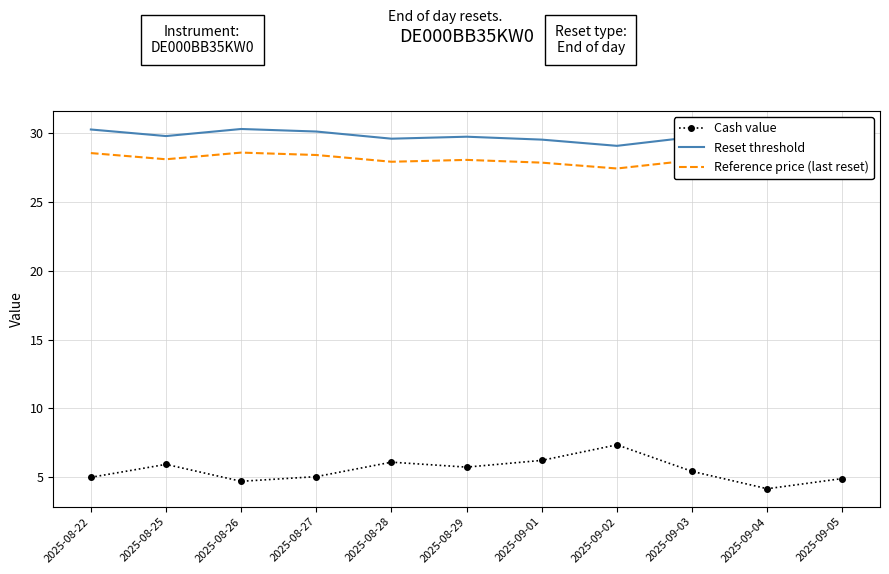

How many interior local peaks does the Cash value series have?

3